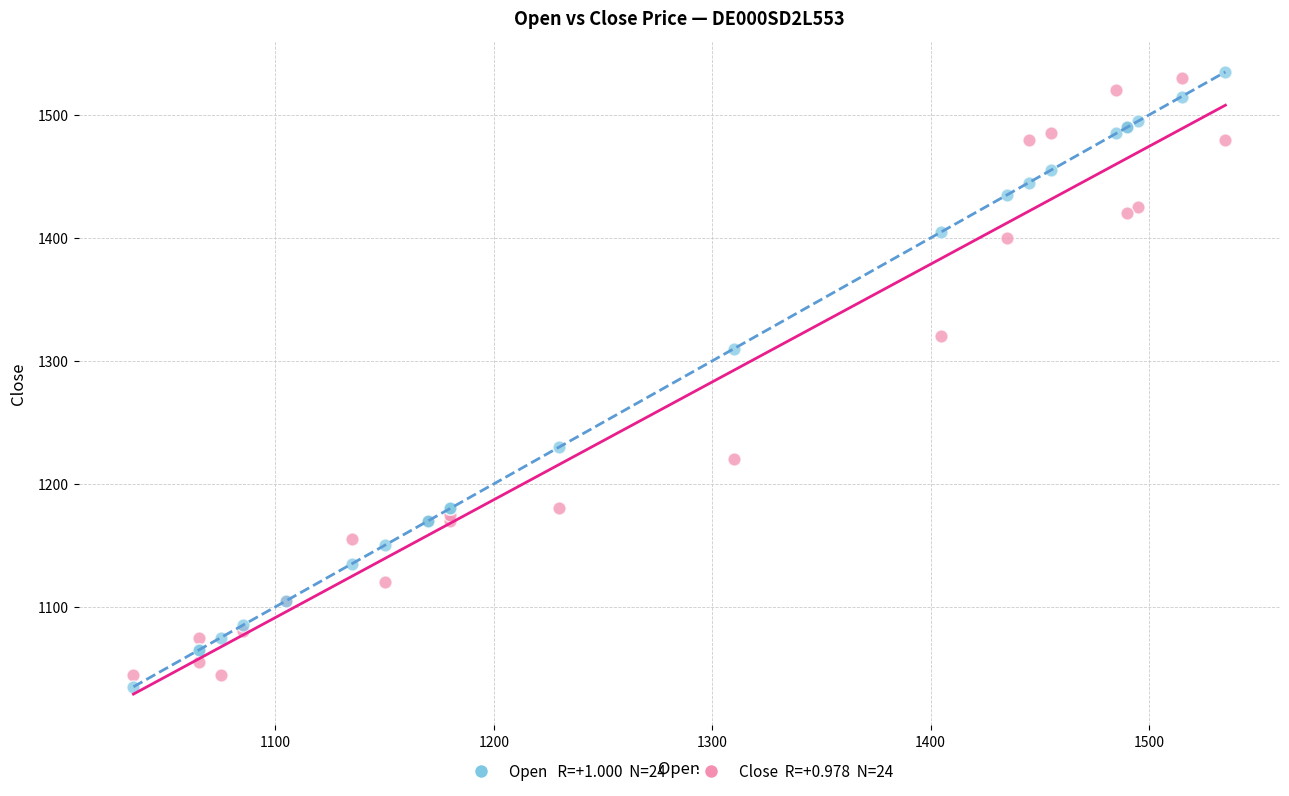

Across all series, what Y value is closest to 1285?

1310